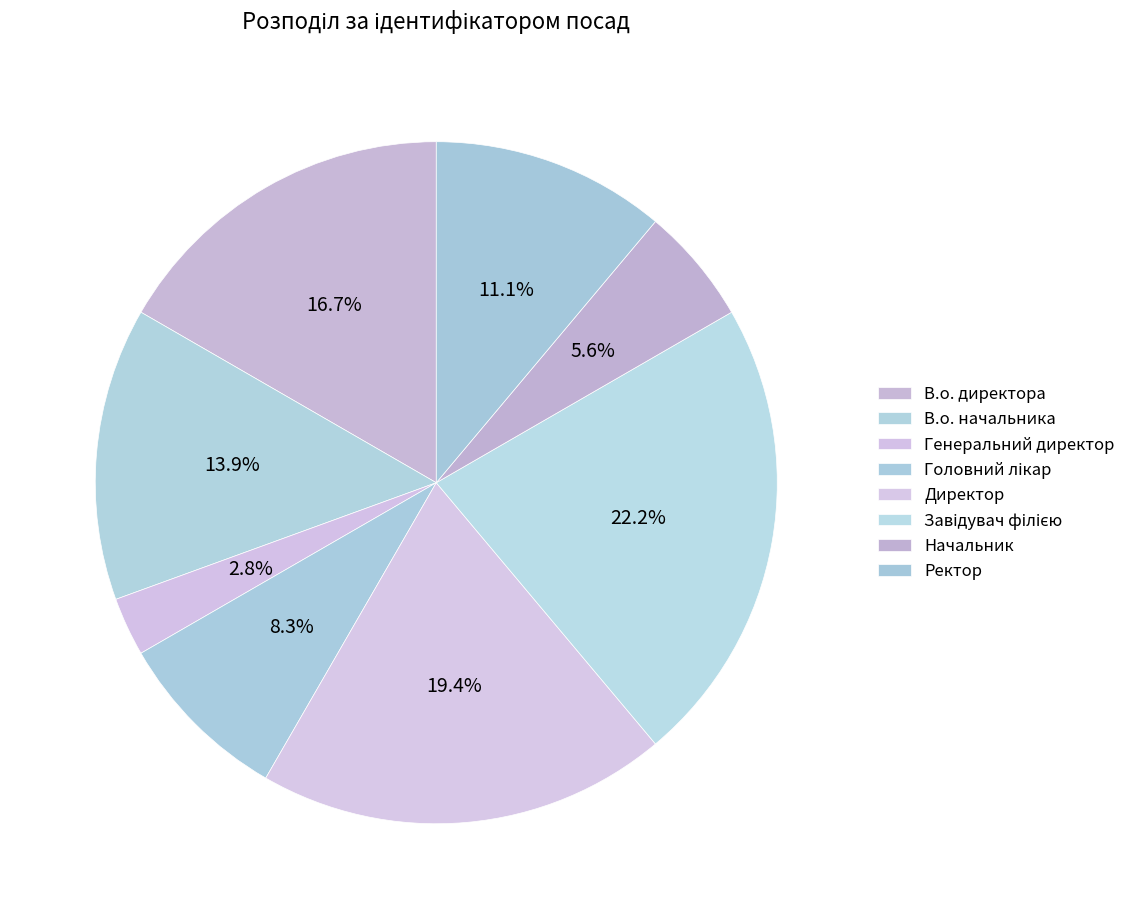

To the nearest percent, what percentage of the pie is Генеральний директор?

3%